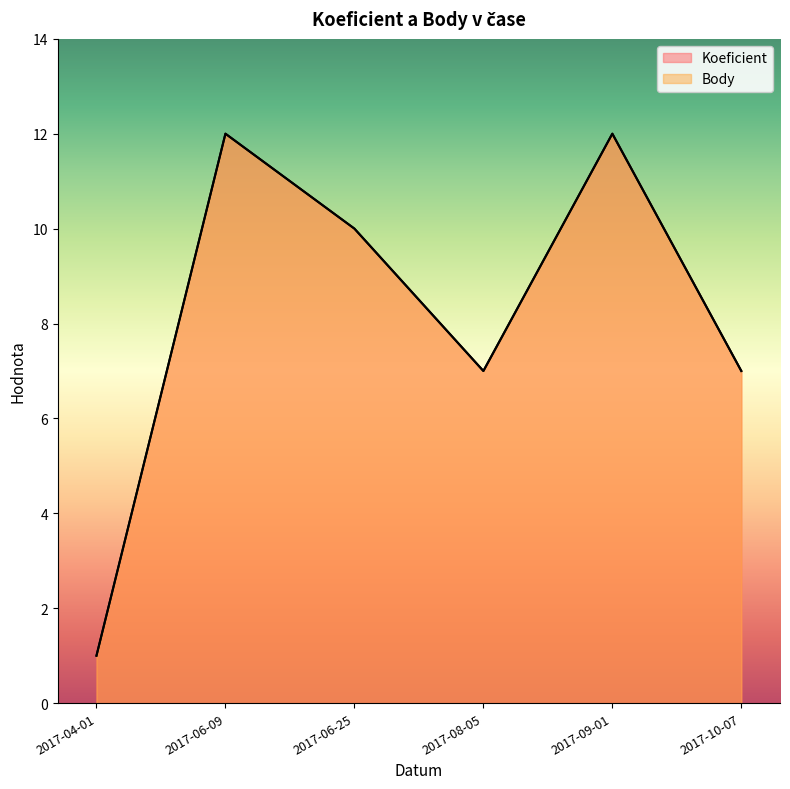

The Body series shows 2 at 2017-04-01. True or false?

False